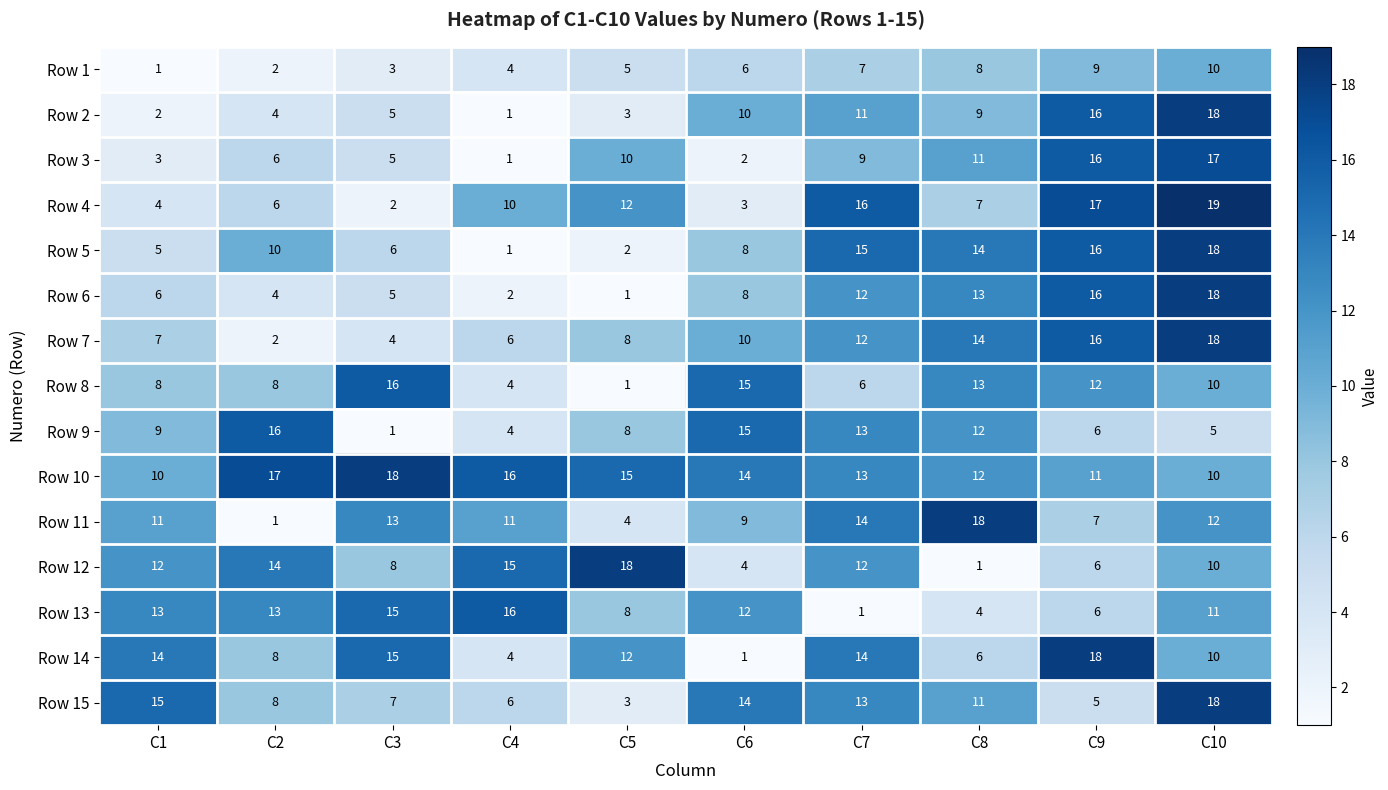

What is the difference between the maximum and minimum values in the Row 15 series?

15